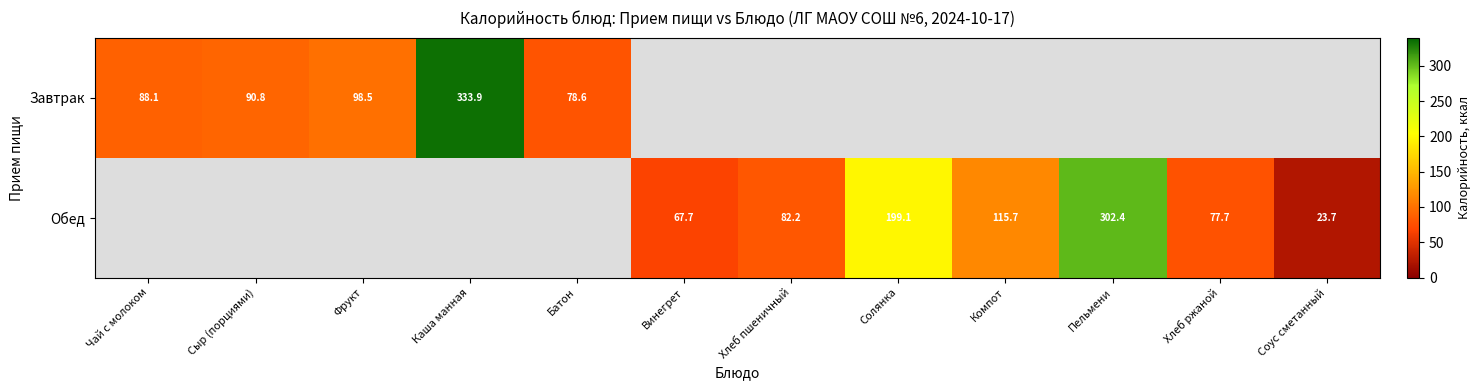

The value of Обед at Хлеб пшеничный is 82.2. True or false?

True